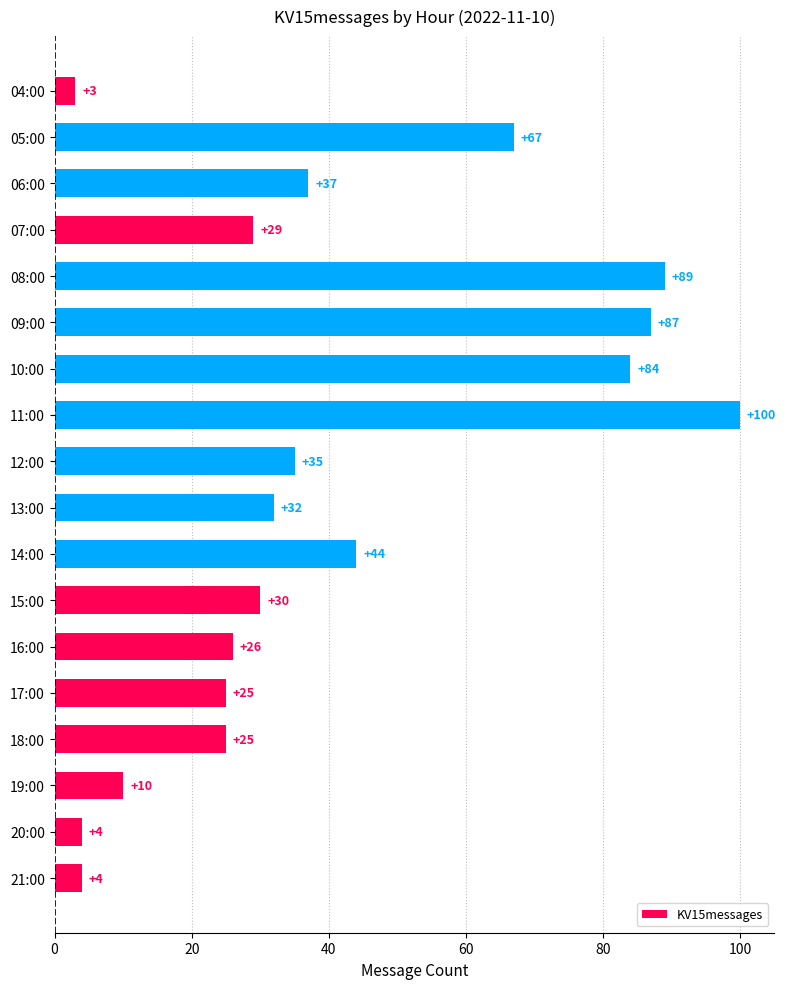

What is the minimum value shown in the chart?

3